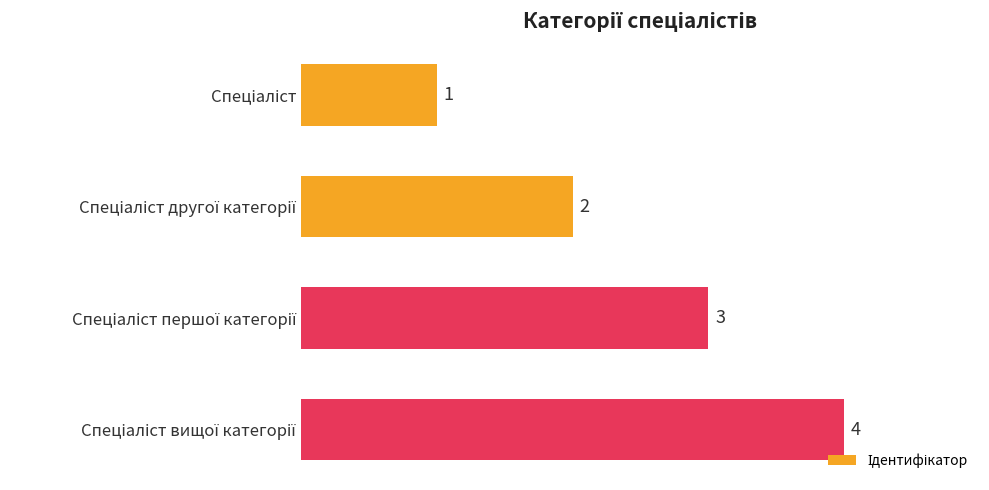

Count the values in the range 2 to 4.

3